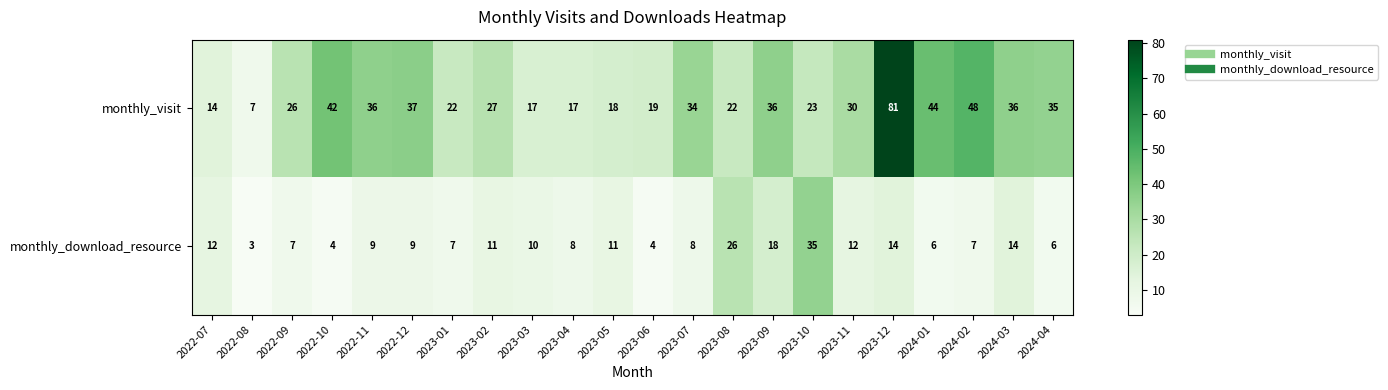

At which label does monthly_download_resource first exceed 9?

2022-07